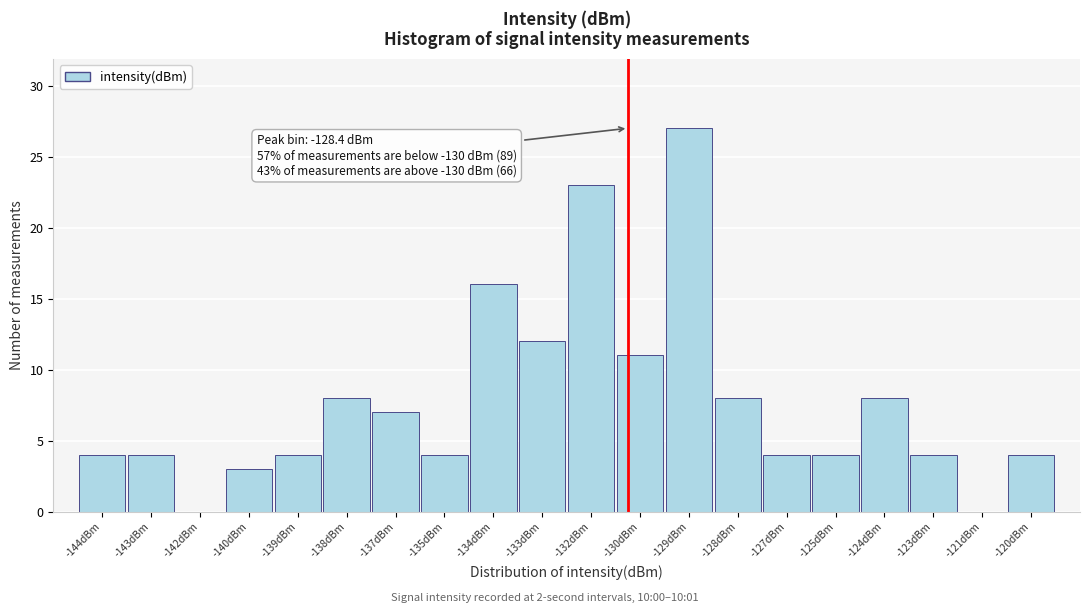

Reading right to left, transcribe all the data shown in this chart.

-120dBm=4	-121dBm=0	-123dBm=4	-124dBm=8	-125dBm=4	-127dBm=4	-128dBm=8	-129dBm=27	-130dBm=11	-132dBm=23	-133dBm=12	-134dBm=16	-135dBm=4	-137dBm=7	-138dBm=8	-139dBm=4	-140dBm=3	-142dBm=0	-143dBm=4	-144dBm=4